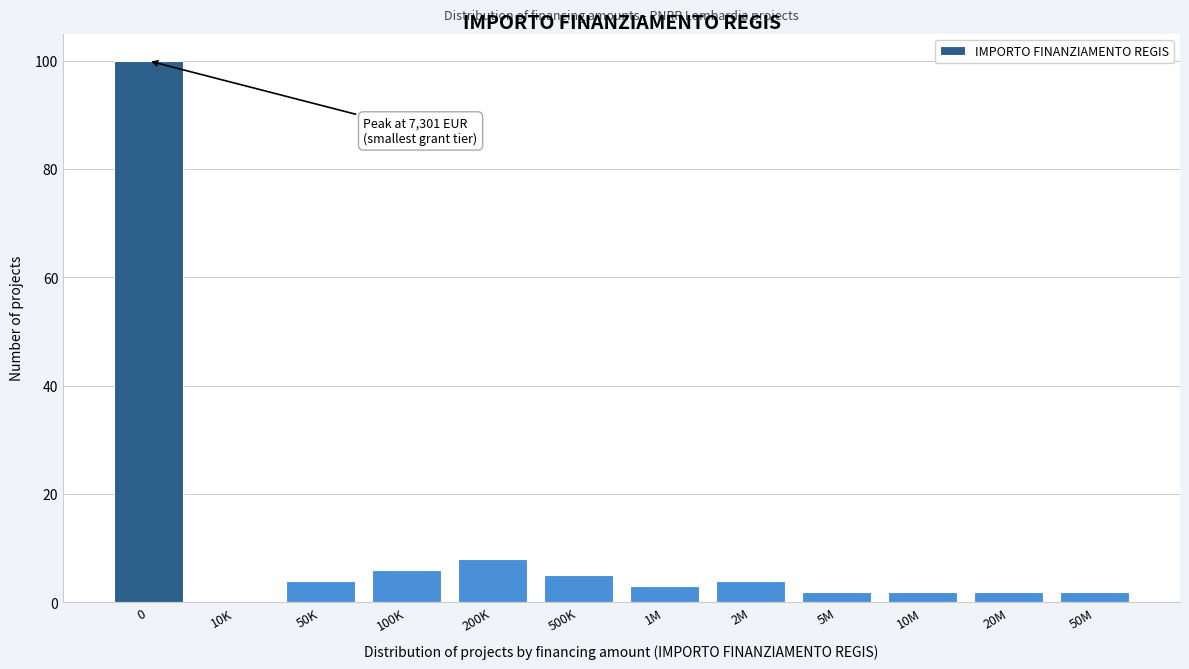

Reading left to right, what are all the values shown in this chart?

0=100	10K=0	50K=4	100K=6	200K=8	500K=5	1M=3	2M=4	5M=2	10M=2	20M=2	50M=2